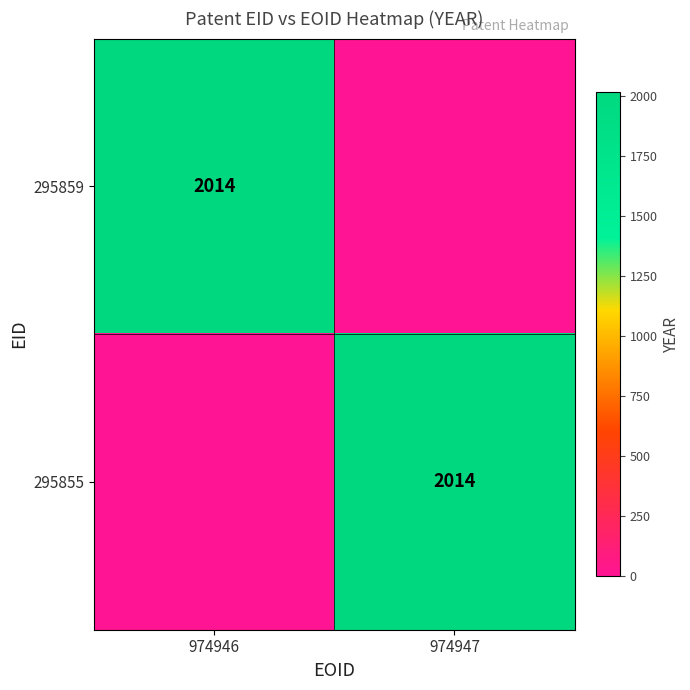

Which has a higher value, 974946 or 974947?

974946